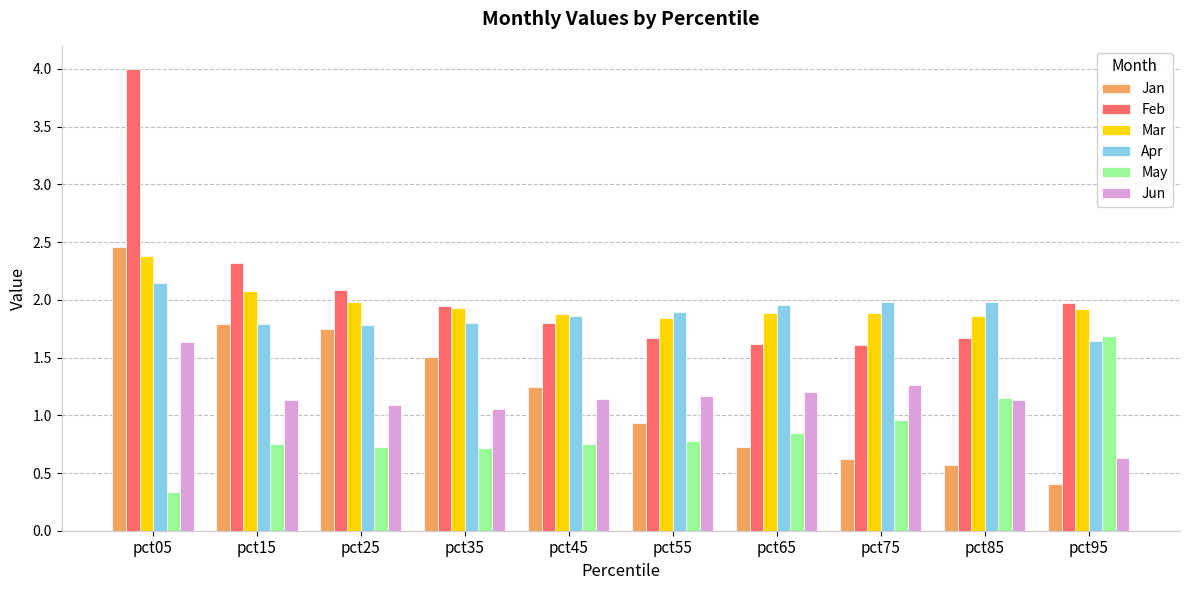

What is the greatest value displayed?

4.0